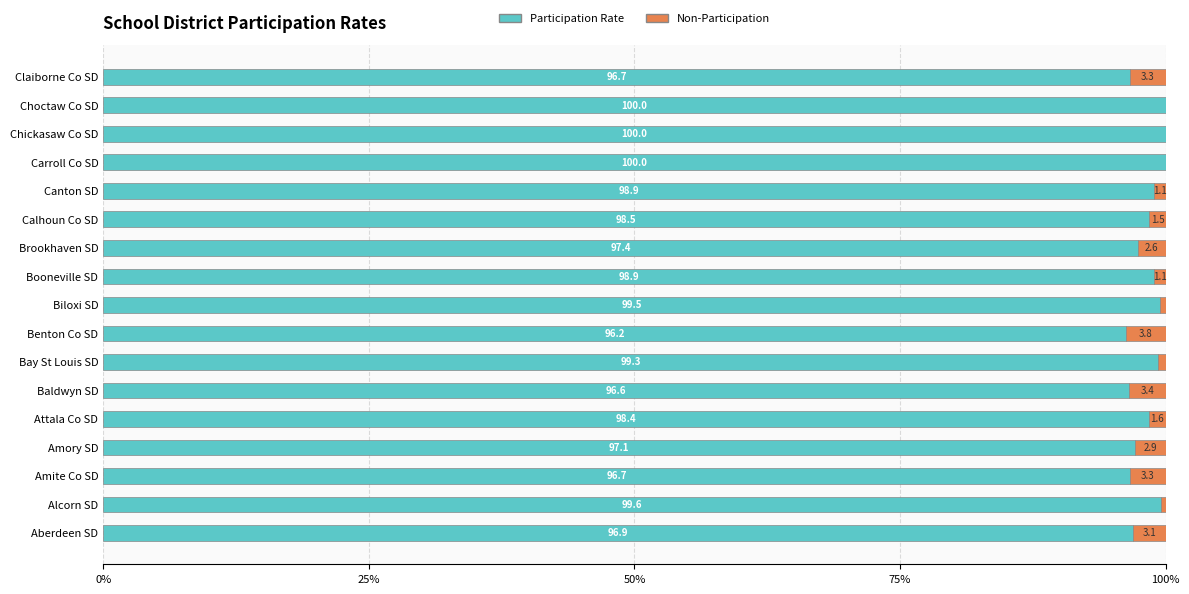

Is it true that Participation Rate equals 97.4 at Brookhaven SD?

True